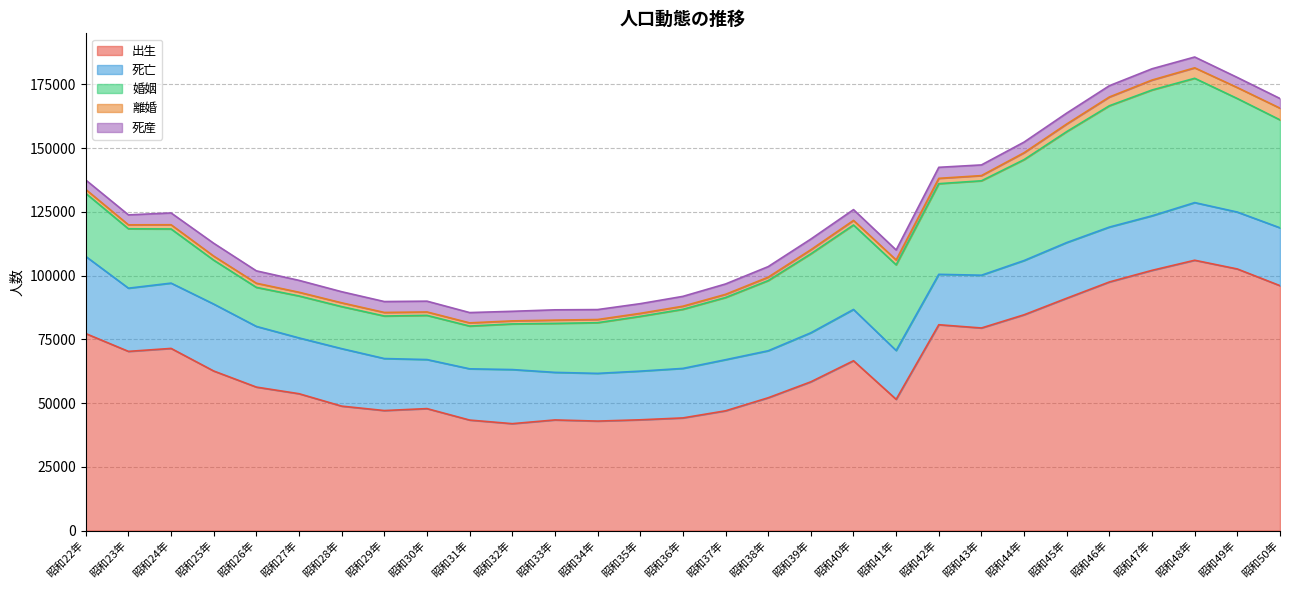

What is the sum of the 出生 values at 昭和24年 and 昭和36年?

115582